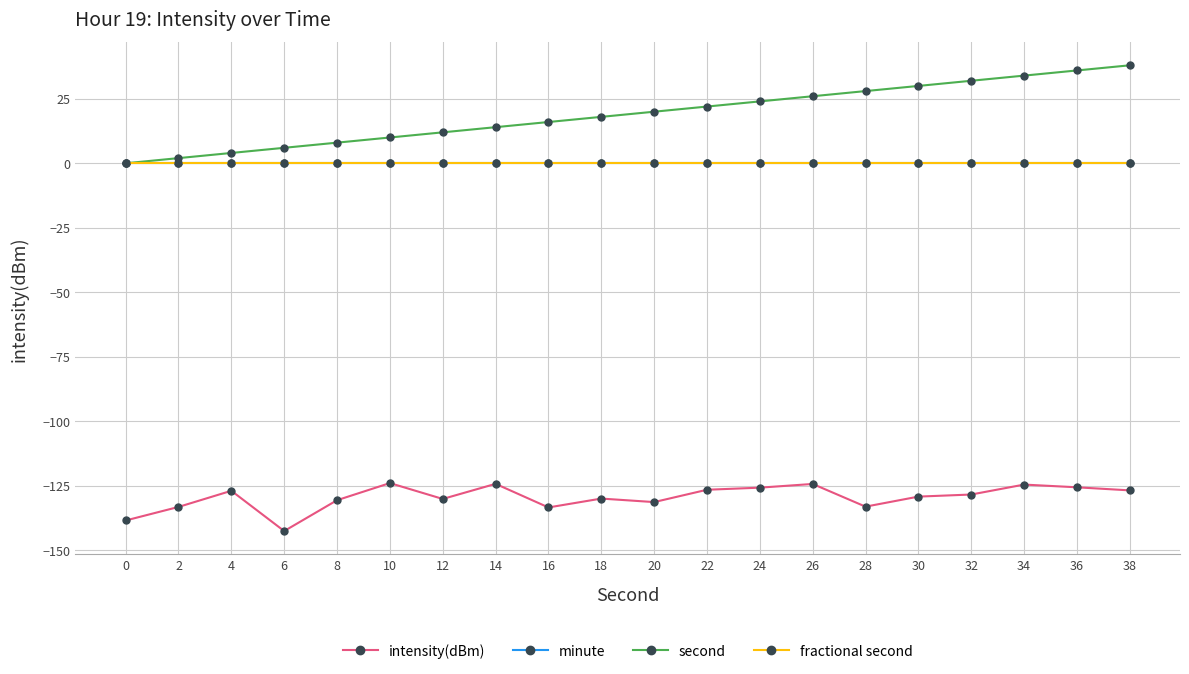

What is the approximate value of intensity(dBm) at 10?

-124.0